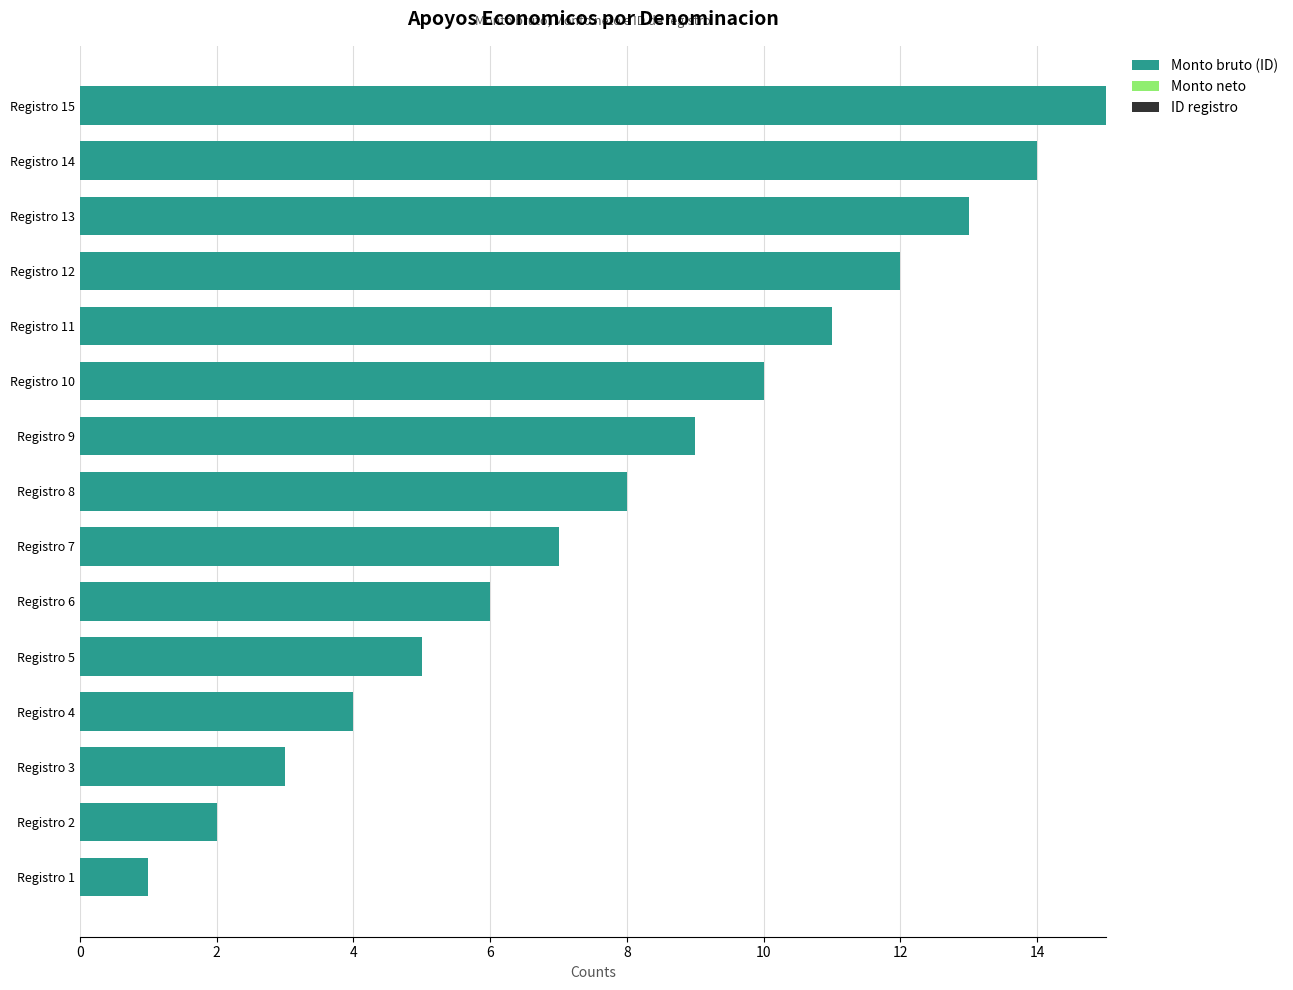

The value at Registro 5 is 5. True or false?

True